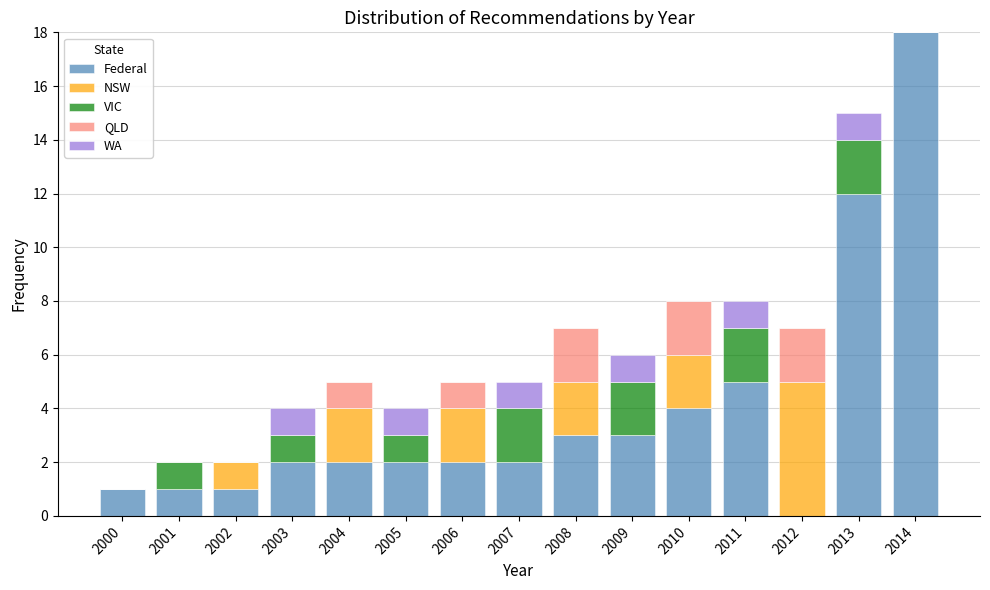

Which category has the highest value in the Federal series?

2014